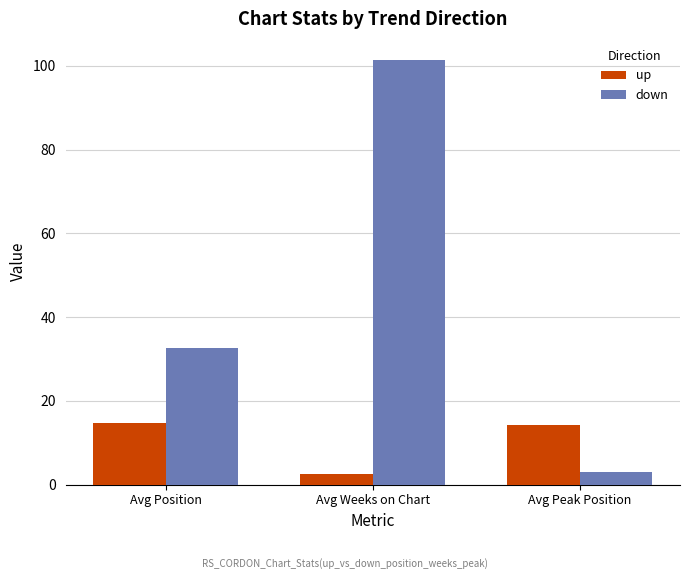

Reading right to left, extract all data points from this chart.

up: Avg Peak Position=14.2	Avg Weeks on Chart=2.4	Avg Position=14.6
down: Avg Peak Position=3.0	Avg Weeks on Chart=101.4	Avg Position=32.7